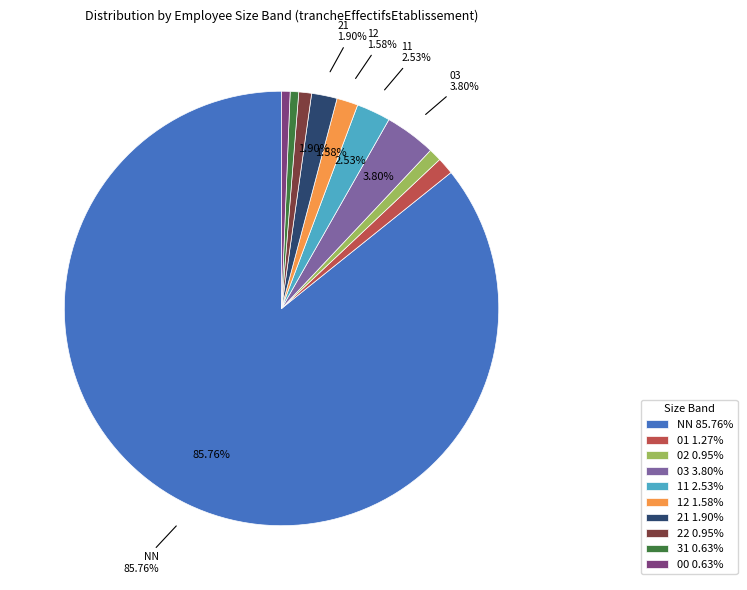

Is there a majority slice in this chart?

Yes